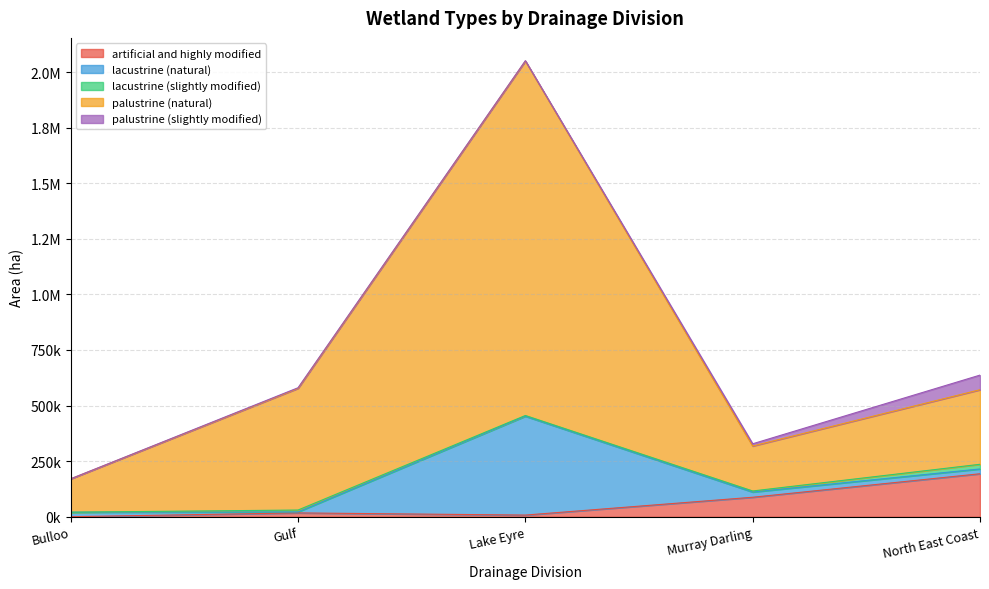

True or false: artificial and highly modified and palustrine (slightly modified) intersect in this chart.

False